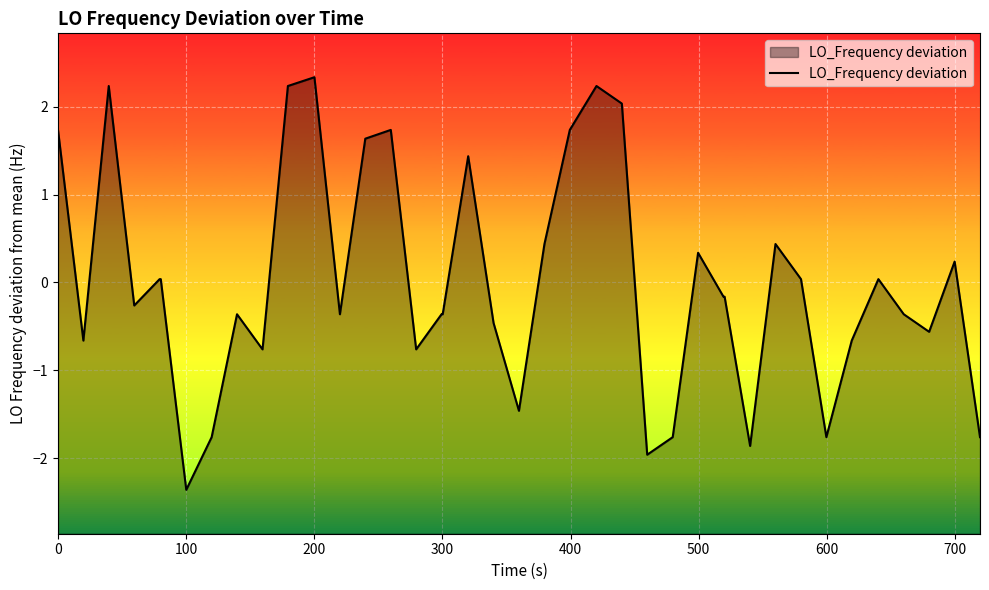

How many lines are shown in the chart?

1